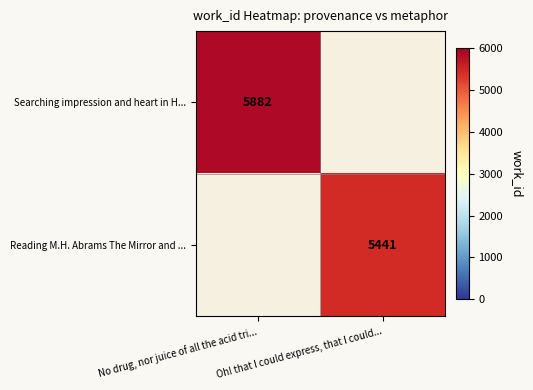

The value of Reading M.H. Abrams The Mirror and ... at Oh! that I could express, that I could... is 7370. True or false?

False